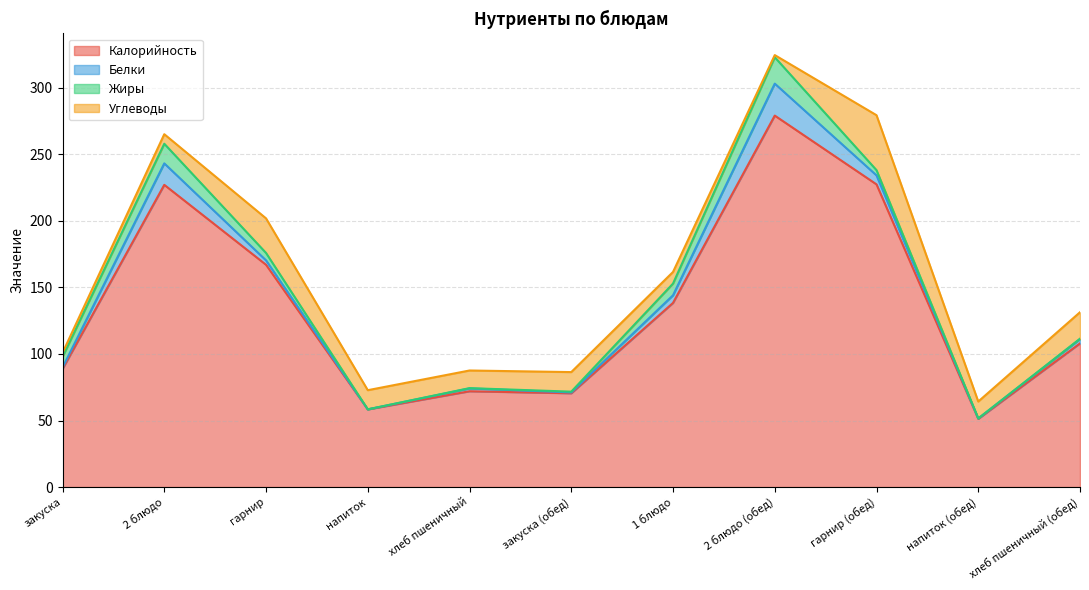

Between гарнир and напиток, which series saw the biggest shift?

Калорийность